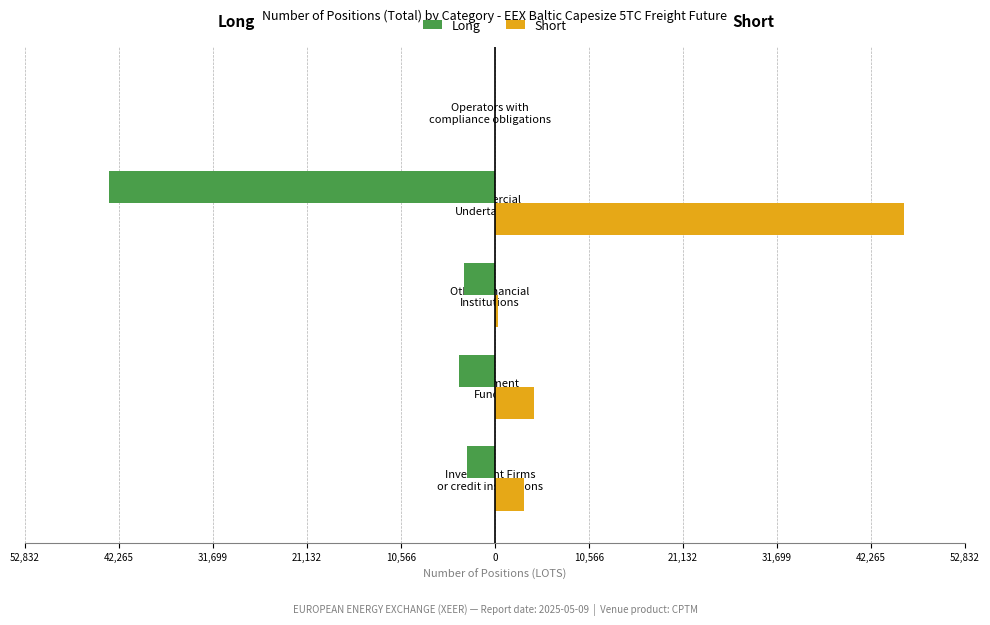

What are all the series names shown in the legend?

Long, Short